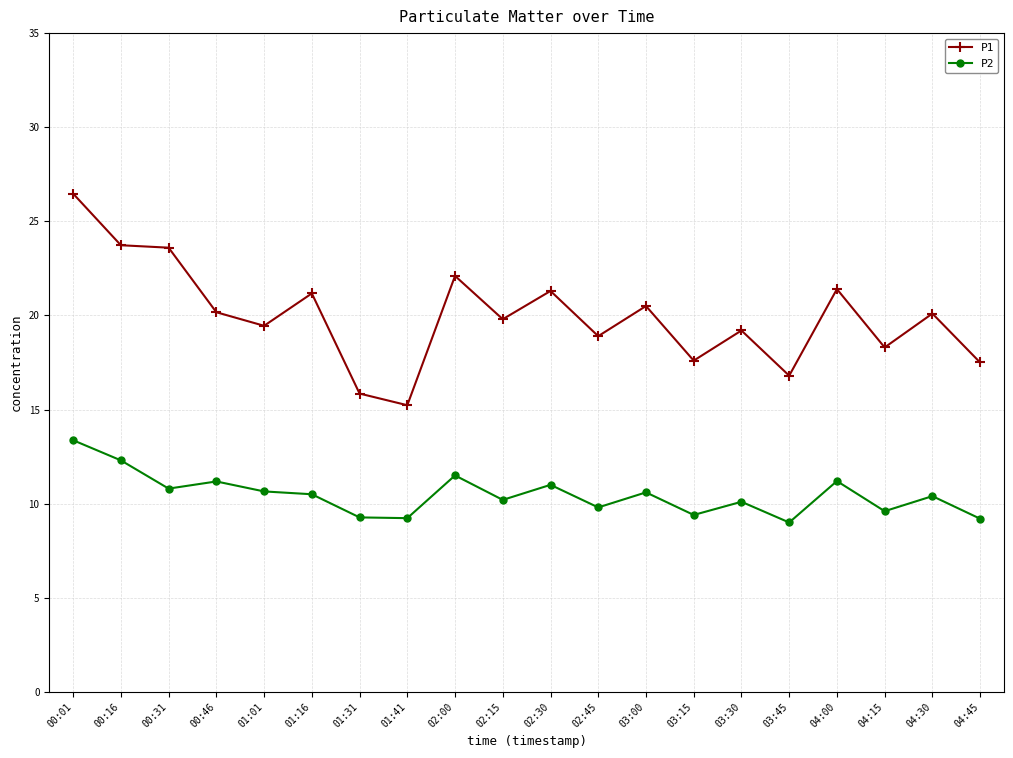

The P1 series shows 18.3 at 04:15. True or false?

True